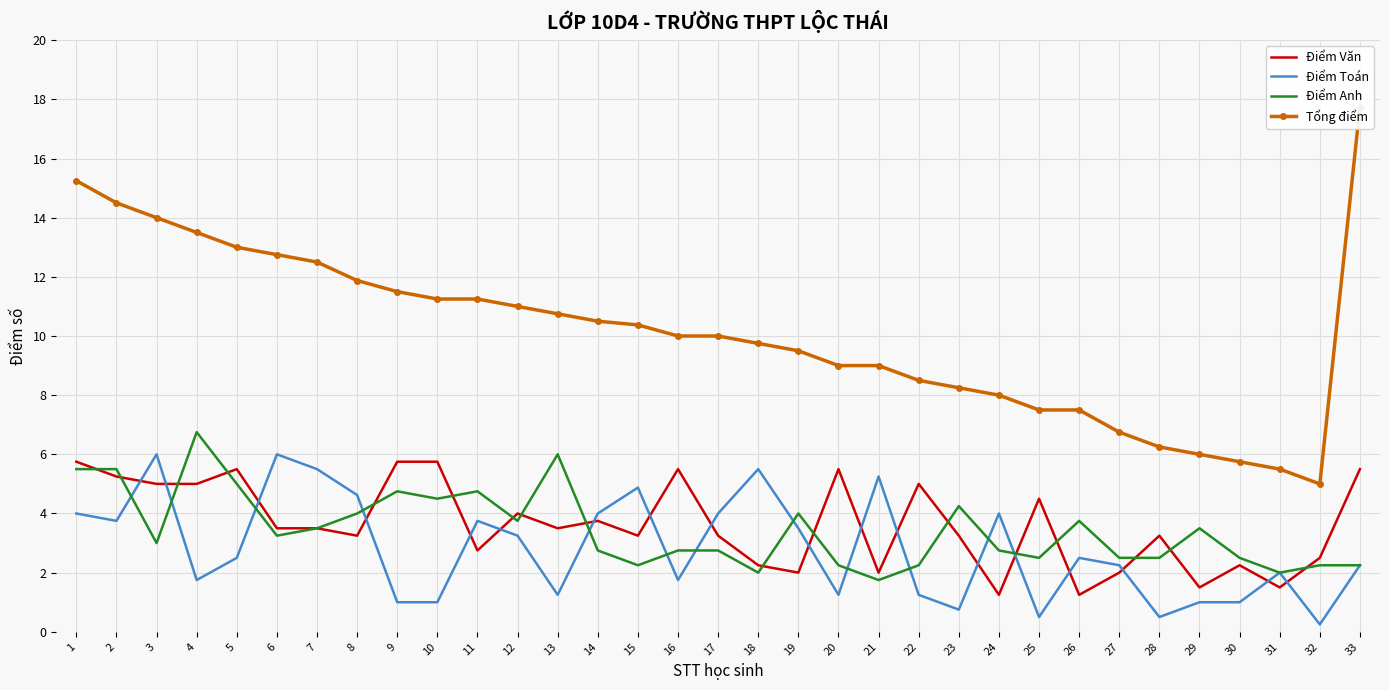

How many distinct data groups are displayed?

4